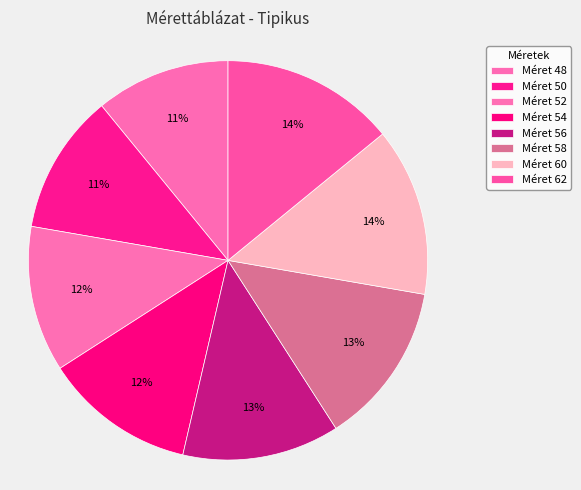

Count the number of slices in the pie.

8